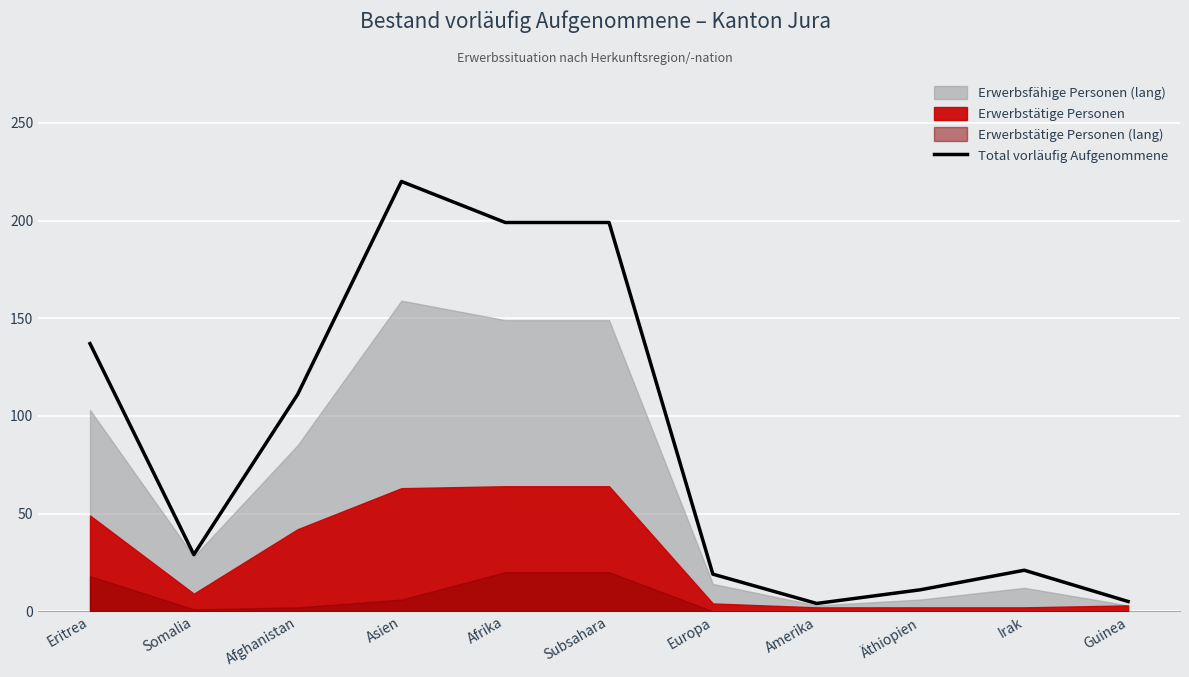

How many points are lower than both their immediate neighbors (excluding endpoints)?

2